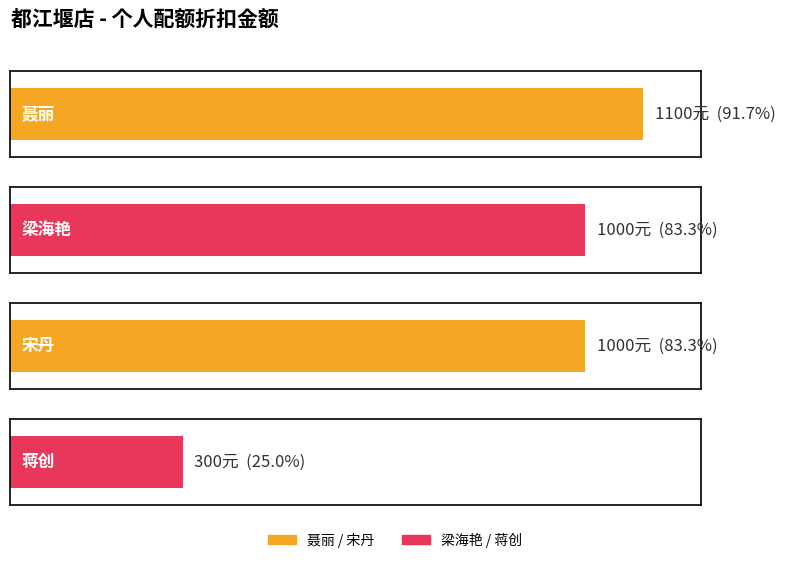

Reading left to right, extract all data points from this chart.

聂丽=1100	梁海艳=1000	宋丹=1000	蒋创=300